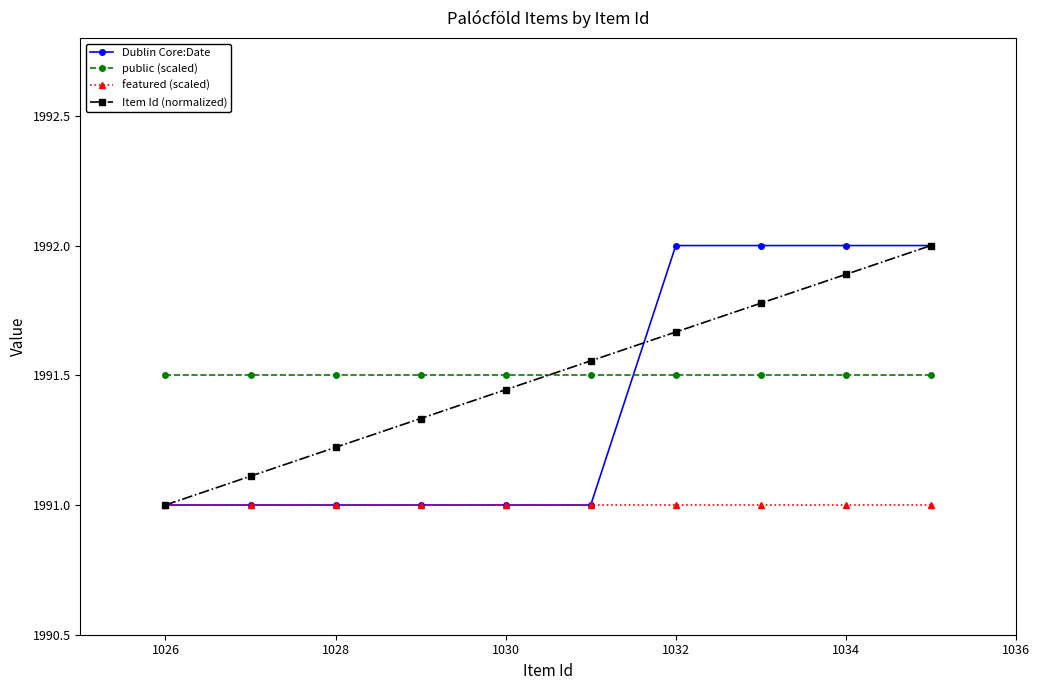

What is the value of the featured (scaled) point at the 7th from the left?

1991.0